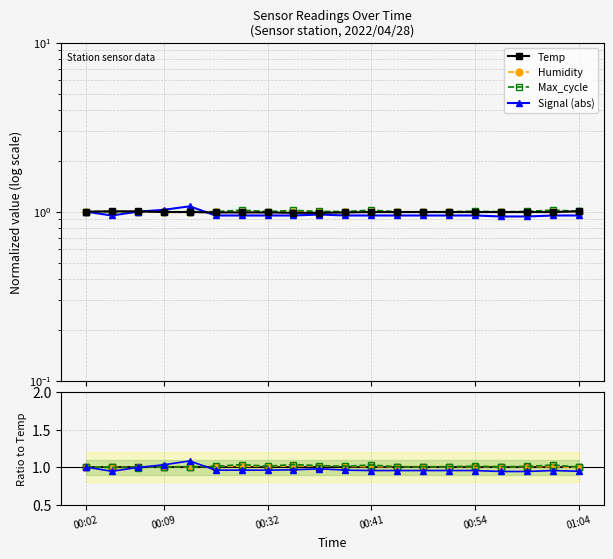

After their last crossing, which series has the higher values: Temp or Max_cycle?

Max_cycle